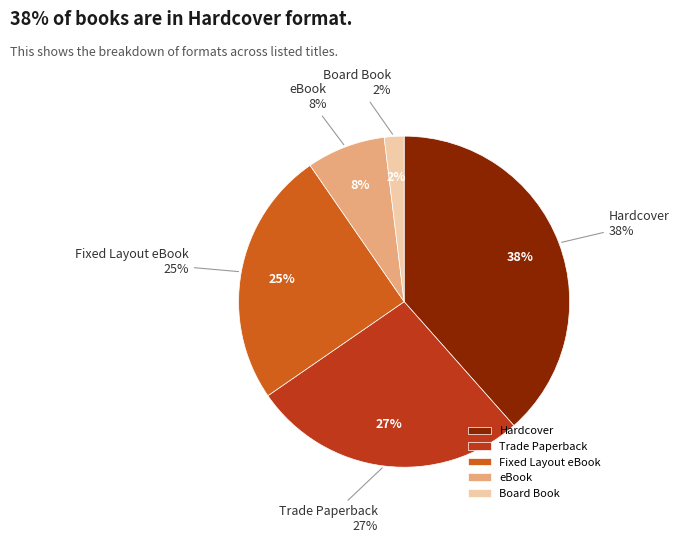

Which has a higher value, Fixed Layout eBook or Hardcover?

Hardcover